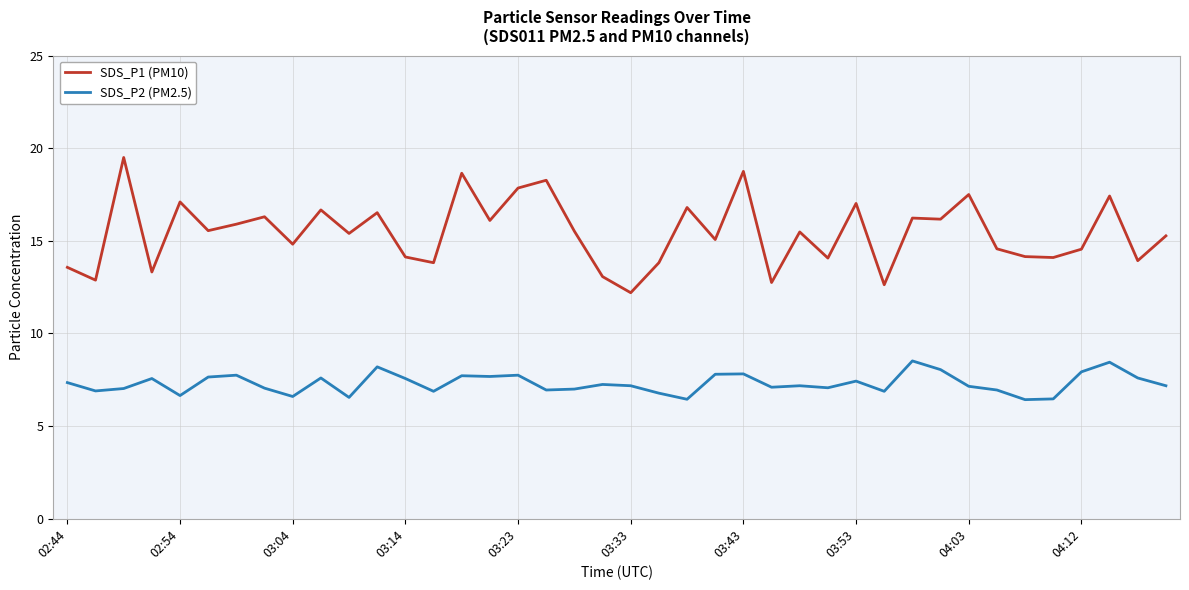

Which series has the widest spread of values?

SDS_P1 (PM10)